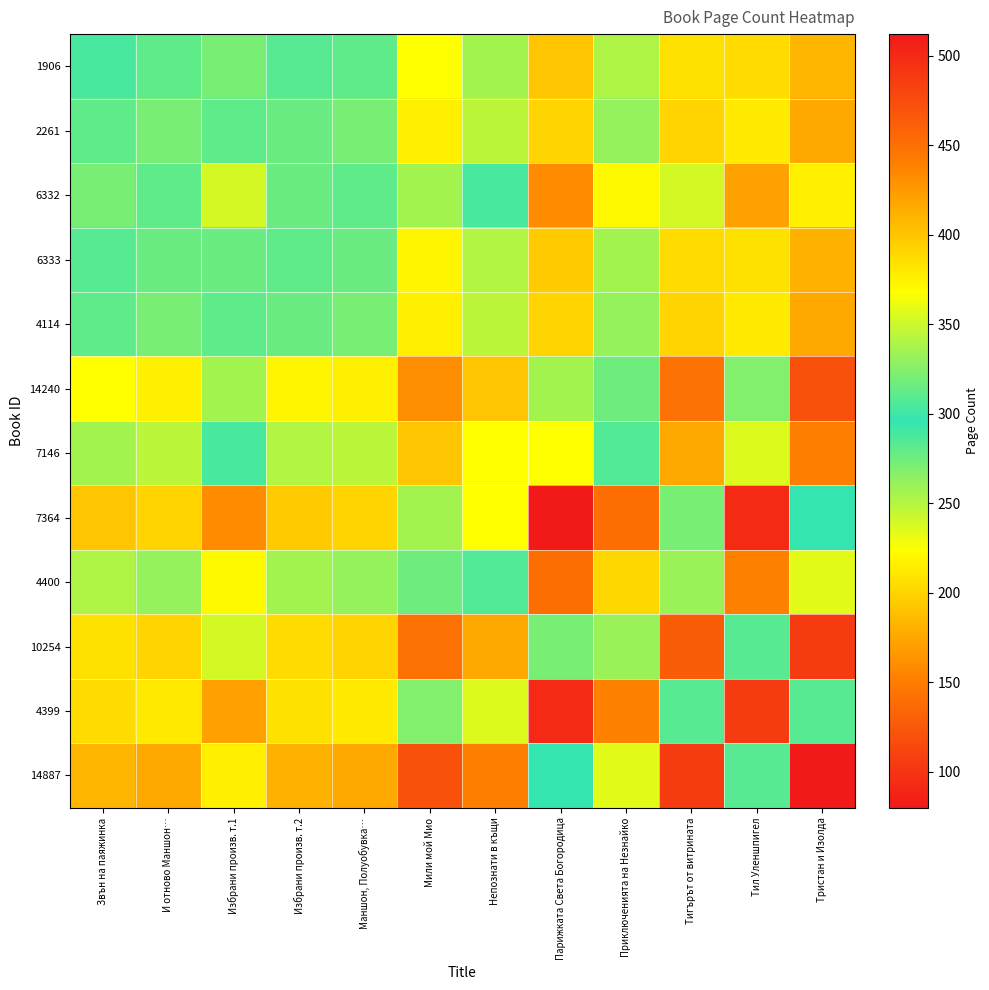

Reading left to right, what are all the values shown in this chart?

1906: Звън на паяжинка=288	И отново Маншон…=280	Избрани произв. т.1=320	Избрани произв. т.2=284	Маншон, Полуобувка…=280	Мили мой Мио=224	Непознати в къщи=256	Парижката Света Богородица=400	Приключенията на Незнайко=339	Тигърът от витрината=208	Тил Уленшпигел=388	Тристан и Изолда=184
2261: Звън на паяжинка=280	И отново Маншон…=272	Избрани произв. т.1=312	Избрани произв. т.2=276	Маншон, Полуобувка…=272	Мили мой Мио=216	Непознати в къщи=248	Парижката Света Богородица=392	Приключенията на Незнайко=331	Тигърът от витрината=200	Тил Уленшпигел=380	Тристан и Изолда=176
6332: Звън на паяжинка=320	И отново Маншон…=312	Избрани произв. т.1=352	Избрани произв. т.2=316	Маншон, Полуобувка…=312	Мили мой Мио=256	Непознати в къщи=288	Парижката Света Богородица=432	Приключенията на Незнайко=371	Тигърът от витрината=240	Тил Уленшпигел=420	Тристан и Изолда=216
6333: Звън на паяжинка=284	И отново Маншон…=276	Избрани произв. т.1=316	Избрани произв. т.2=280	Маншон, Полуобувка…=276	Мили мой Мио=220	Непознати в къщи=252	Парижката Света Богородица=396	Приключенията на Незнайко=335	Тигърът от витрината=204	Тил Уленшпигел=384	Тристан и Изолда=180
4114: Звън на паяжинка=280	И отново Маншон…=272	Избрани произв. т.1=312	Избрани произв. т.2=276	Маншон, Полуобувка…=272	Мили мой Мио=216	Непознати в къщи=248	Парижката Света Богородица=392	Приключенията на Незнайко=331	Тигърът от витрината=200	Тил Уленшпигел=380	Тристан и Изолда=176
14240: Звън на паяжинка=224	И отново Маншон…=216	Избрани произв. т.1=256	Избрани произв. т.2=220	Маншон, Полуобувка…=216	Мили мой Мио=160	Непознати в къщи=192	Парижката Света Богородица=336	Приключенията на Незнайко=275	Тигърът от витрината=144	Тил Уленшпигел=324	Тристан и Изолда=120
7146: Звън на паяжинка=256	И отново Маншон…=248	Избрани произв. т.1=288	Избрани произв. т.2=252	Маншон, Полуобувка…=248	Мили мой Мио=192	Непознати в къщи=224	Парижката Света Богородица=368	Приключенията на Незнайко=307	Тигърът от витрината=176	Тил Уленшпигел=356	Тристан и Изолда=152
7364: Звън на паяжинка=400	И отново Маншон…=392	Избрани произв. т.1=432	Избрани произв. т.2=396	Маншон, Полуобувка…=392	Мили мой Мио=336	Непознати в къщи=368	Парижката Света Богородица=512	Приключенията на Незнайко=451	Тигърът от витрината=320	Тил Уленшпигел=500	Тристан и Изолда=296
4400: Звън на паяжинка=339	И отново Маншон…=331	Избрани произв. т.1=371	Избрани произв. т.2=335	Маншон, Полуобувка…=331	Мили мой Мио=275	Непознати в къщи=307	Парижката Света Богородица=451	Приключенията на Незнайко=390	Тигърът от витрината=259	Тил Уленшпигел=439	Тристан и Изолда=235
10254: Звън на паяжинка=208	И отново Маншон…=200	Избрани произв. т.1=240	Избрани произв. т.2=204	Маншон, Полуобувка…=200	Мили мой Мио=144	Непознати в къщи=176	Парижката Света Богородица=320	Приключенията на Незнайко=259	Тигърът от витрината=128	Тил Уленшпигел=308	Тристан и Изолда=104
4399: Звън на паяжинка=388	И отново Маншон…=380	Избрани произв. т.1=420	Избрани произв. т.2=384	Маншон, Полуобувка…=380	Мили мой Мио=324	Непознати в къщи=356	Парижката Света Богородица=500	Приключенията на Незнайко=439	Тигърът от витрината=308	Тил Уленшпигел=488	Тристан и Изолда=284
14887: Звън на паяжинка=184	И отново Маншон…=176	Избрани произв. т.1=216	Избрани произв. т.2=180	Маншон, Полуобувка…=176	Мили мой Мио=120	Непознати в къщи=152	Парижката Света Богородица=296	Приключенията на Незнайко=235	Тигърът от витрината=104	Тил Уленшпигел=284	Тристан и Изолда=80